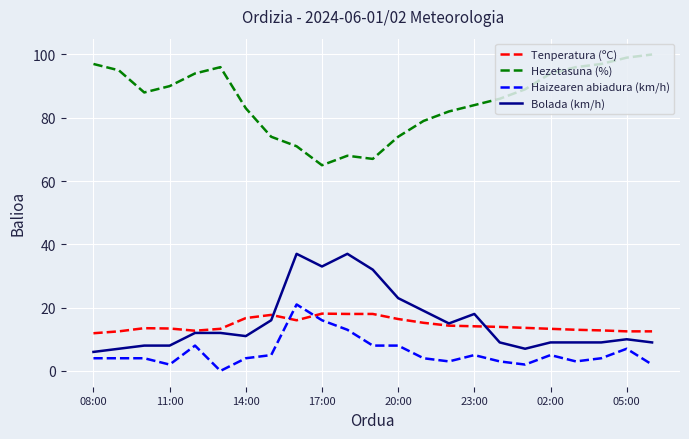

What is the lowest value of the Tenperatura (ºC) series?

11.9